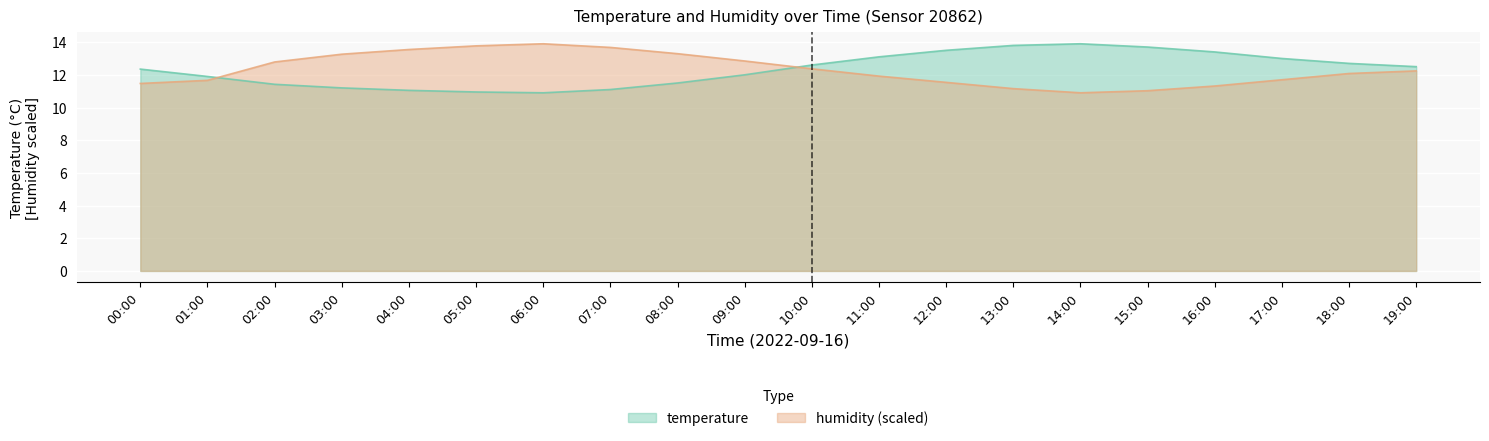

At which category is the sum across all series the highest?

12:00